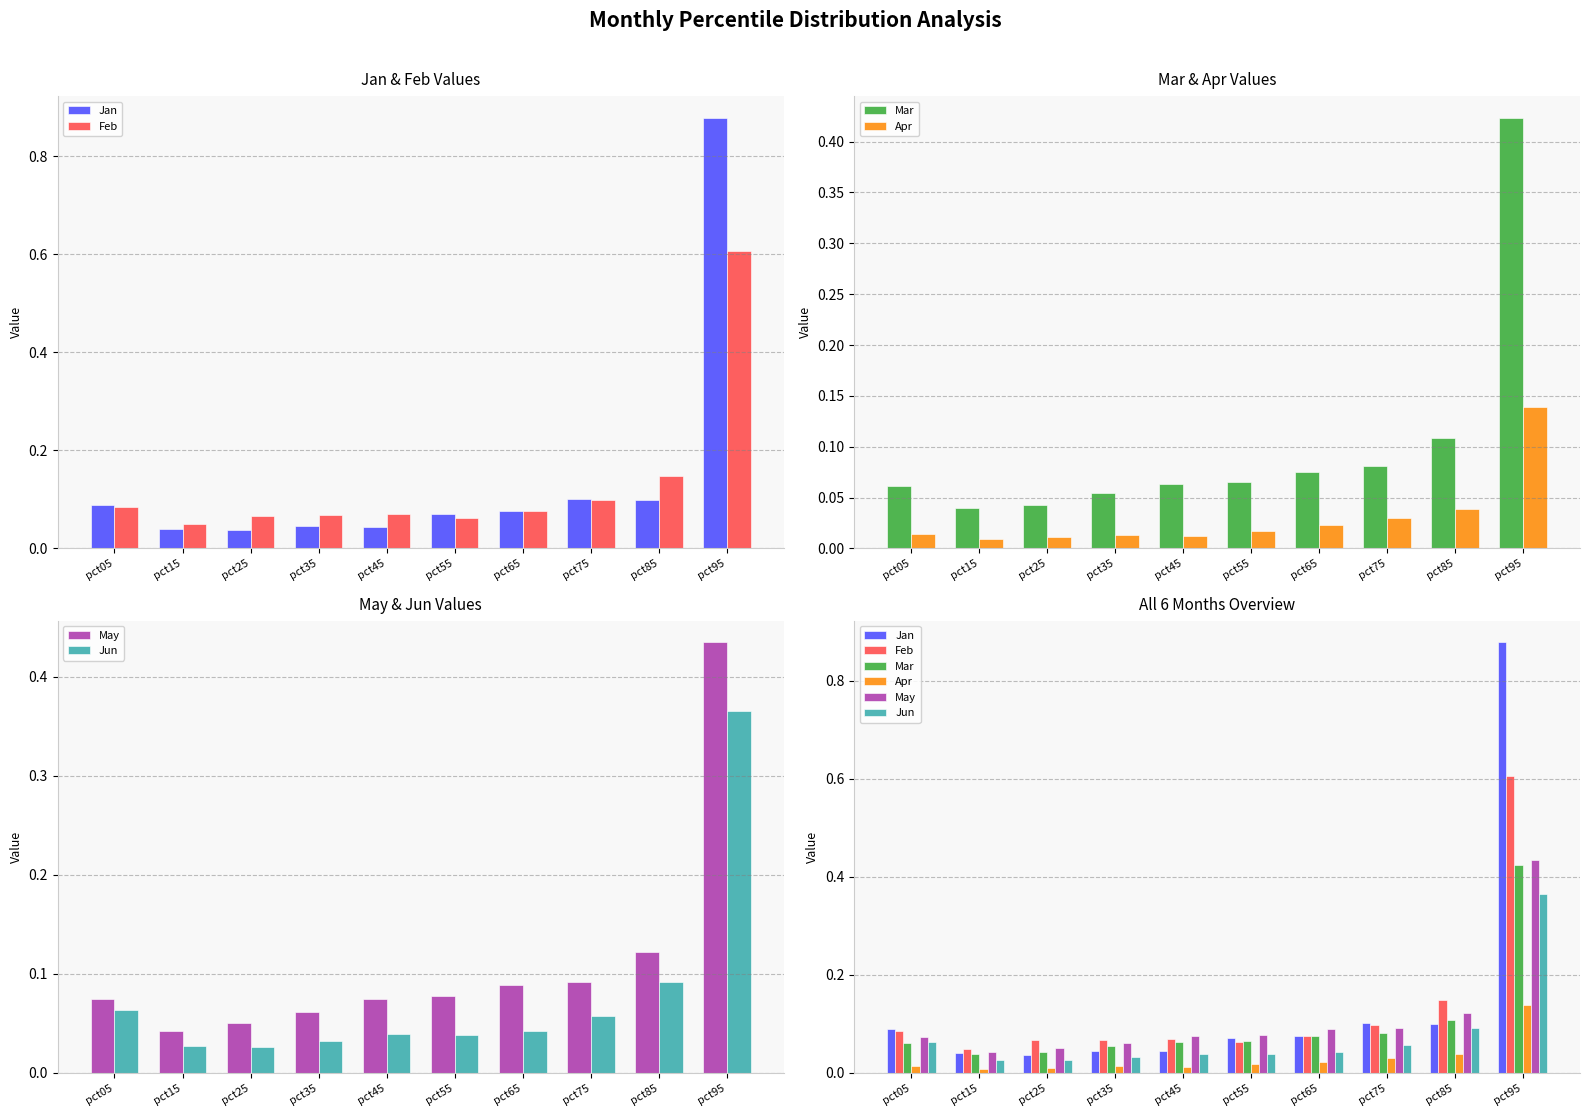

At which label is Apr closest to 0?

pct15